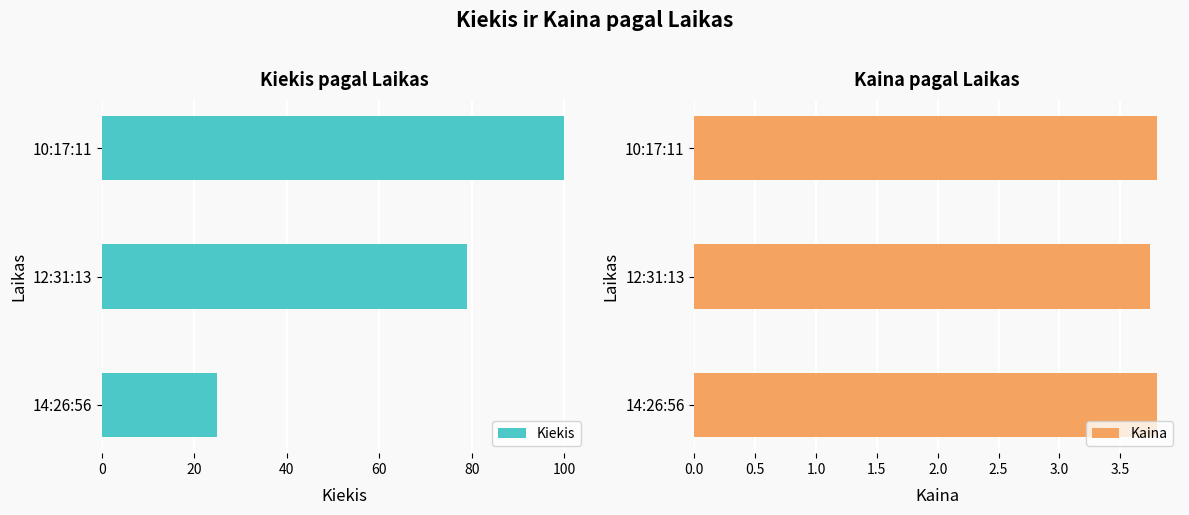

Where is Kiekis nearest to the value 62?

12:31:13